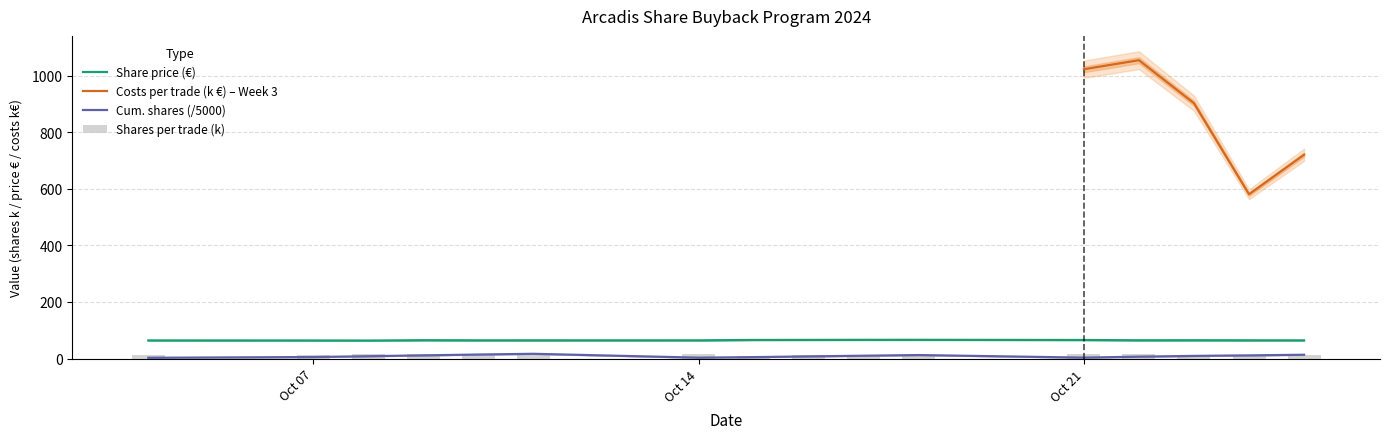

True or false: Cum. shares (/5000) and Share price (€) cross at least once.

False